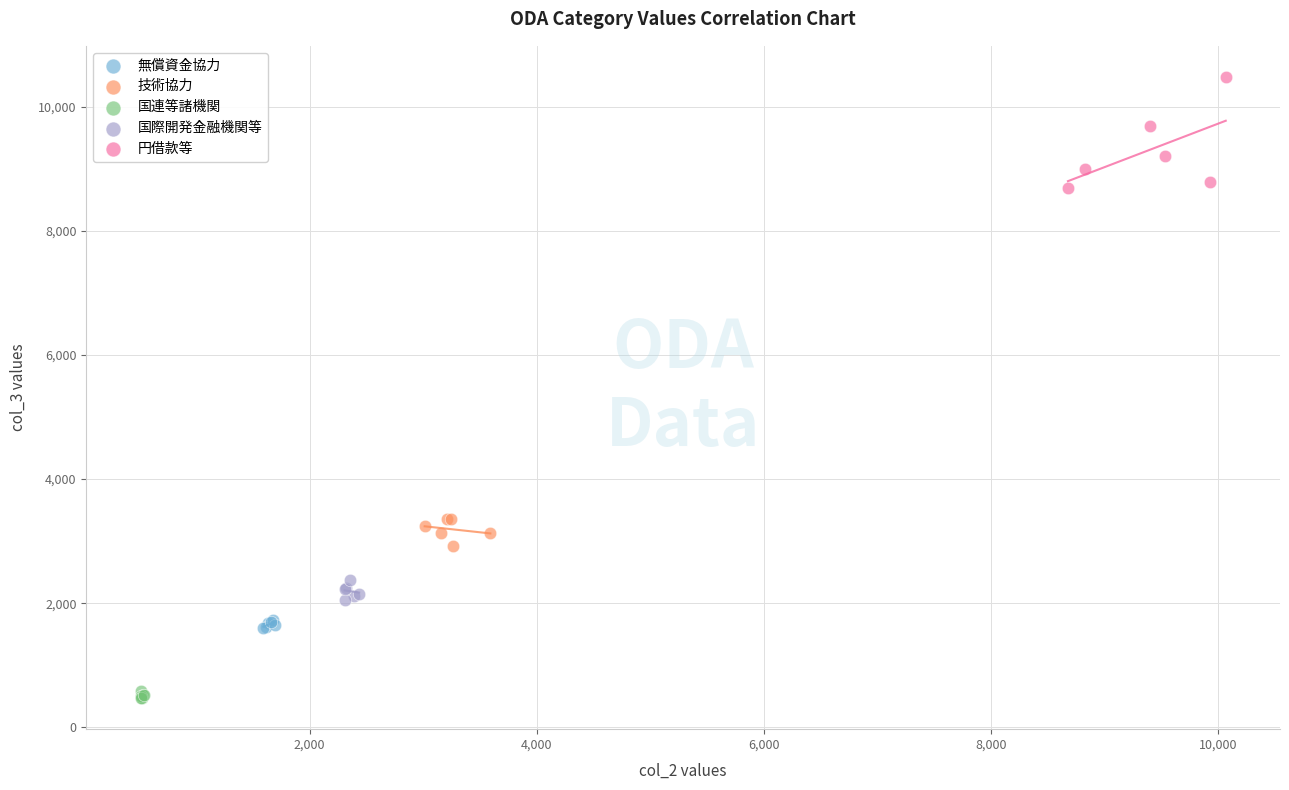

Which series contains the highest Y value?

円借款等